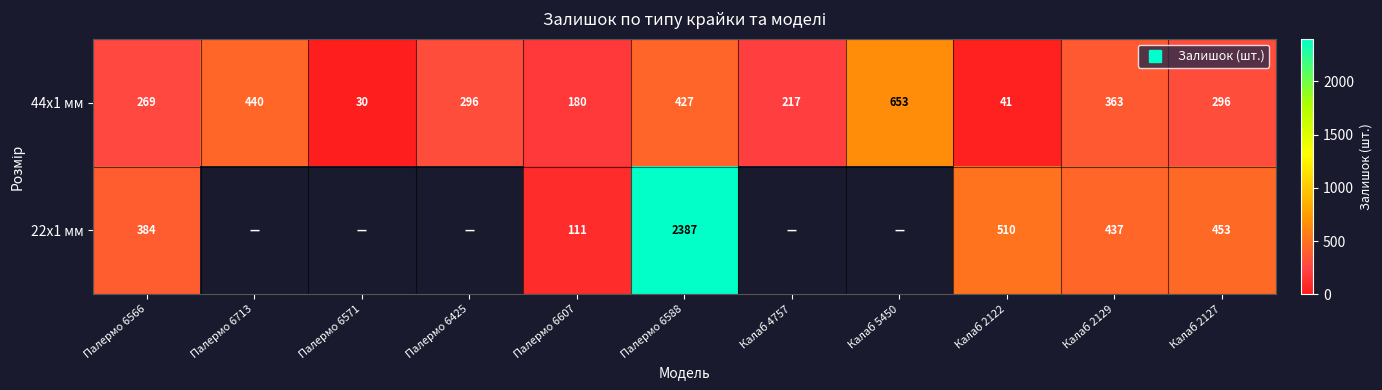

List the series in order of their overall mean, lowest first.

44x1 мм, 22x1 мм